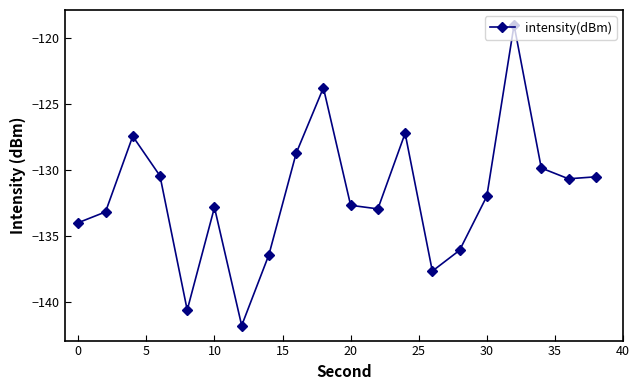

What is the smallest value displayed?

-141.8